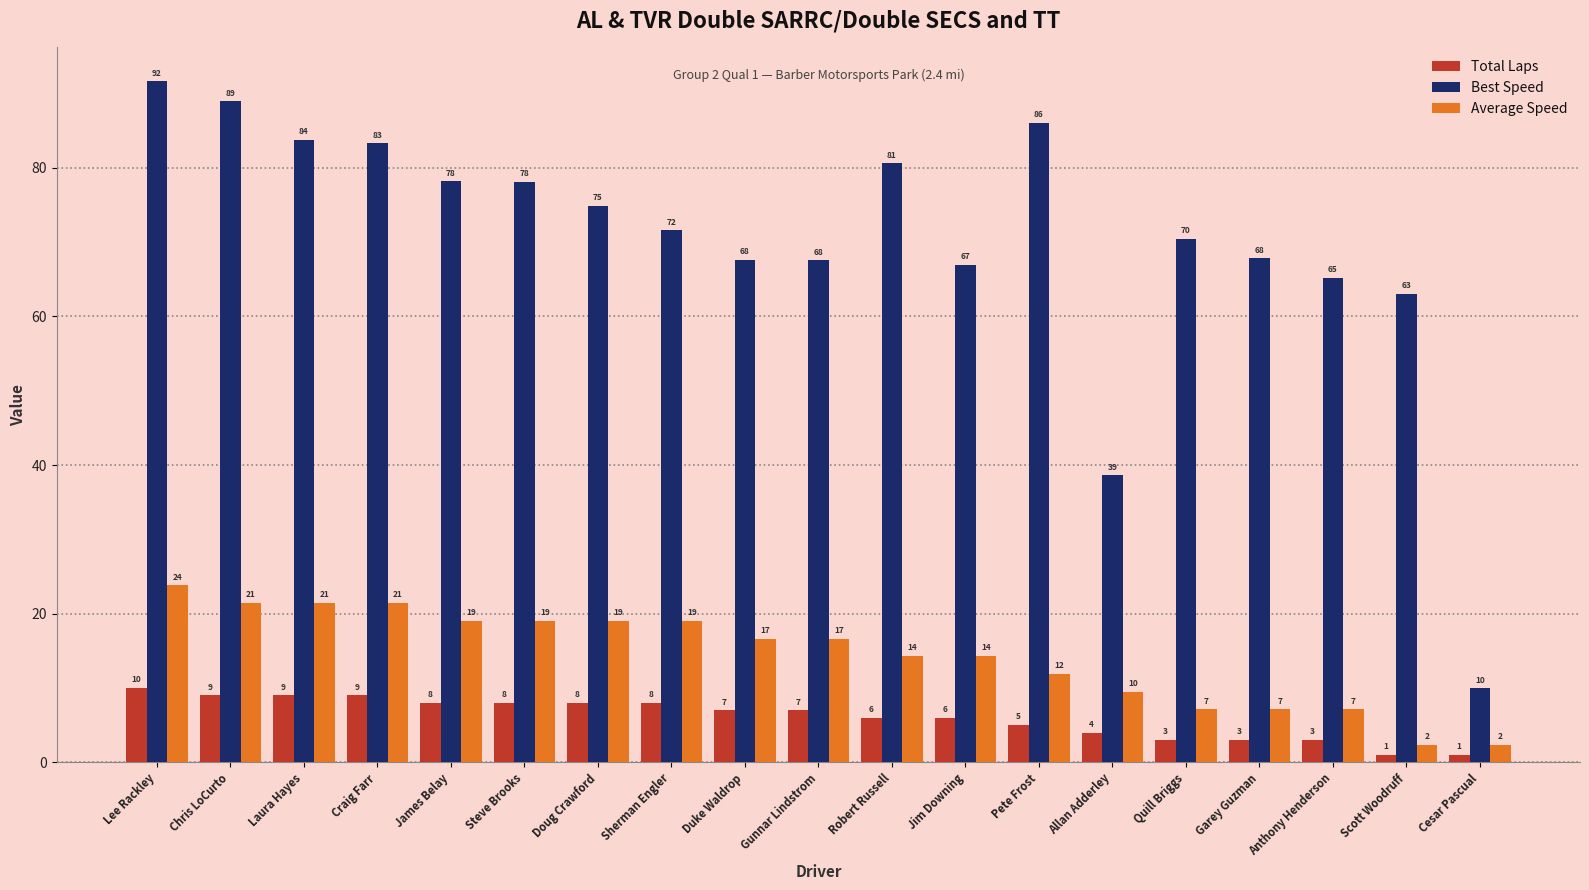

What is the value of the Average Speed bar at the 10th from the left?

16.7